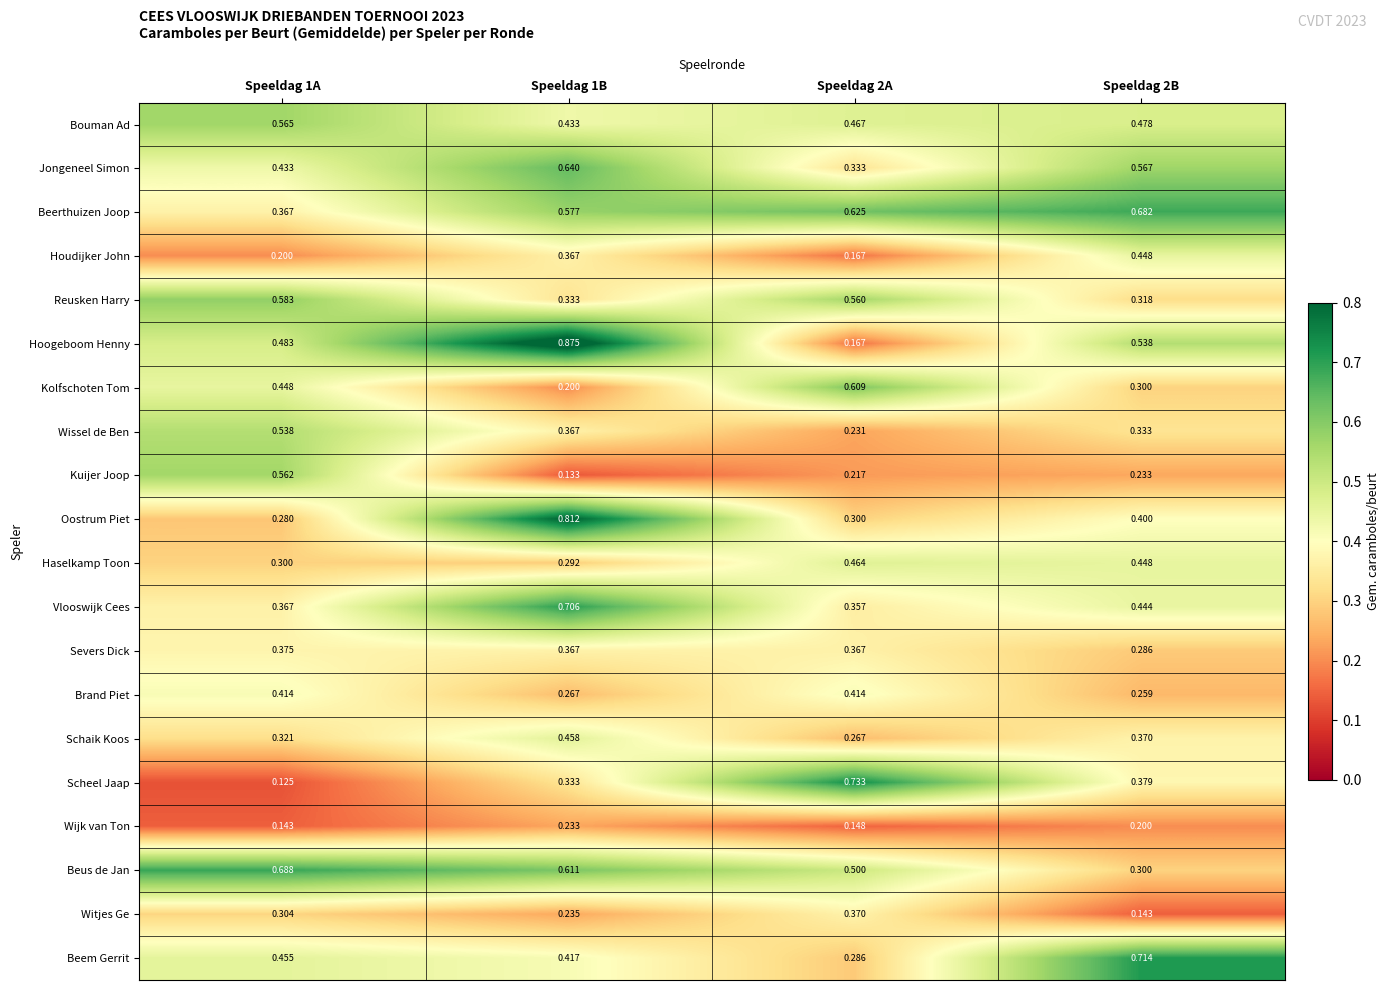

At which category is the sum across all series the highest?

Speeldag 1B